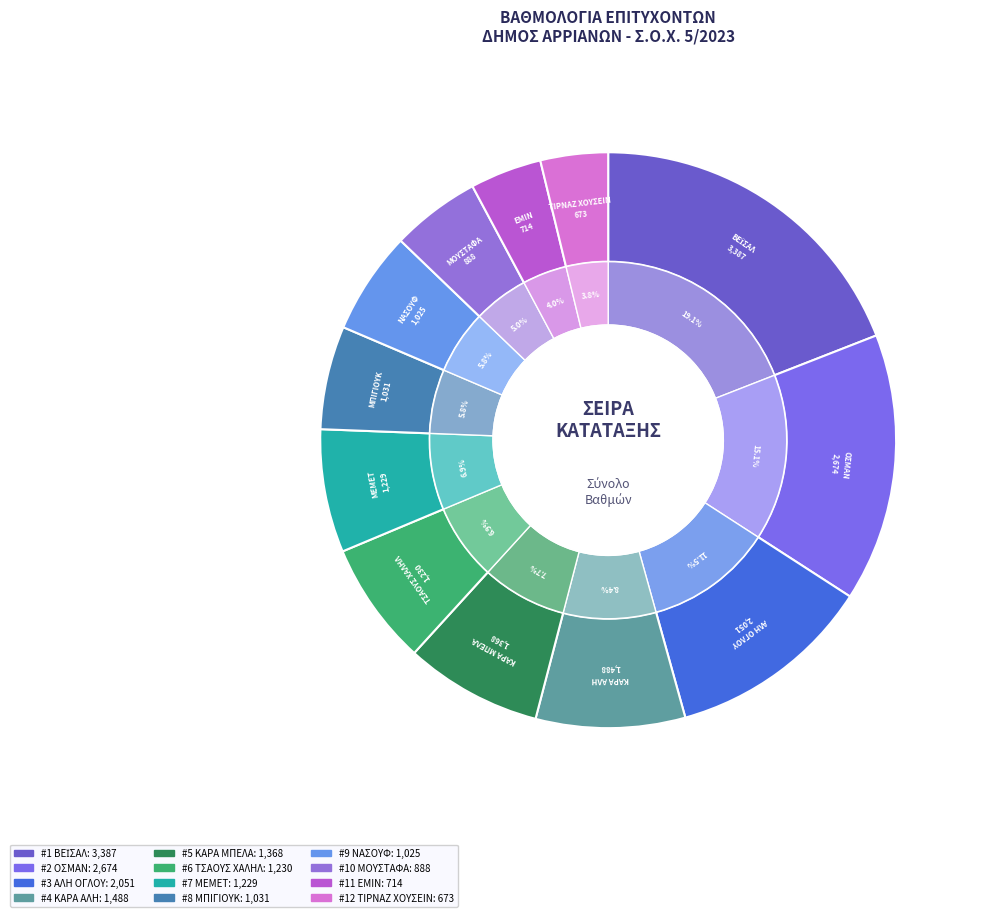

Which slice is the largest?

ΒΕΪΣΑΛ (1)